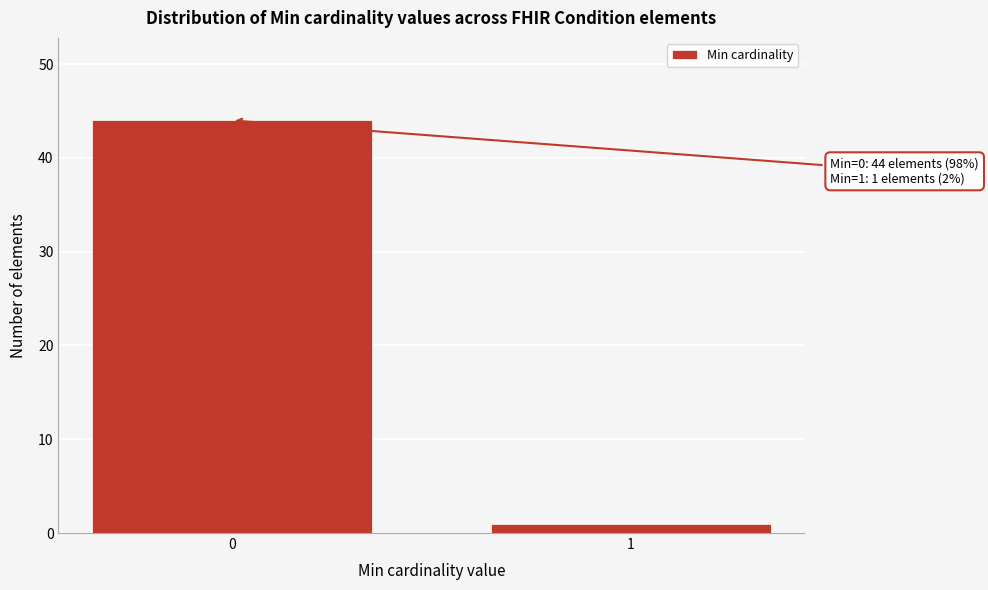

Reading left to right, what are all the values shown in this chart?

44	1